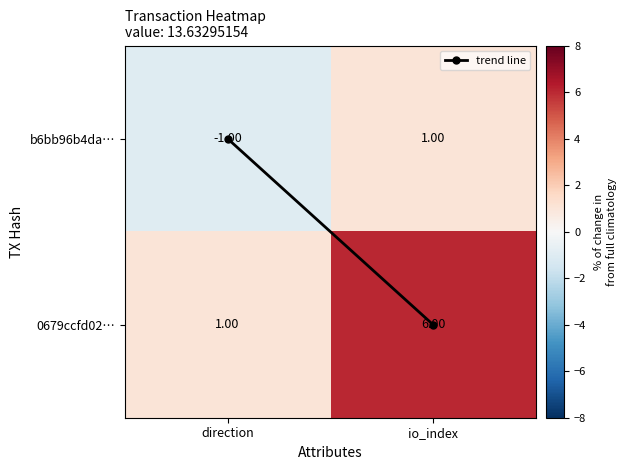

Where is 0679ccfd02… nearest to the value 3?

direction